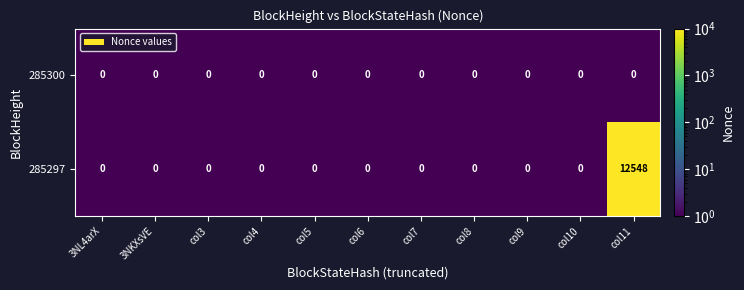

What is the maximum value shown in the chart?

12548